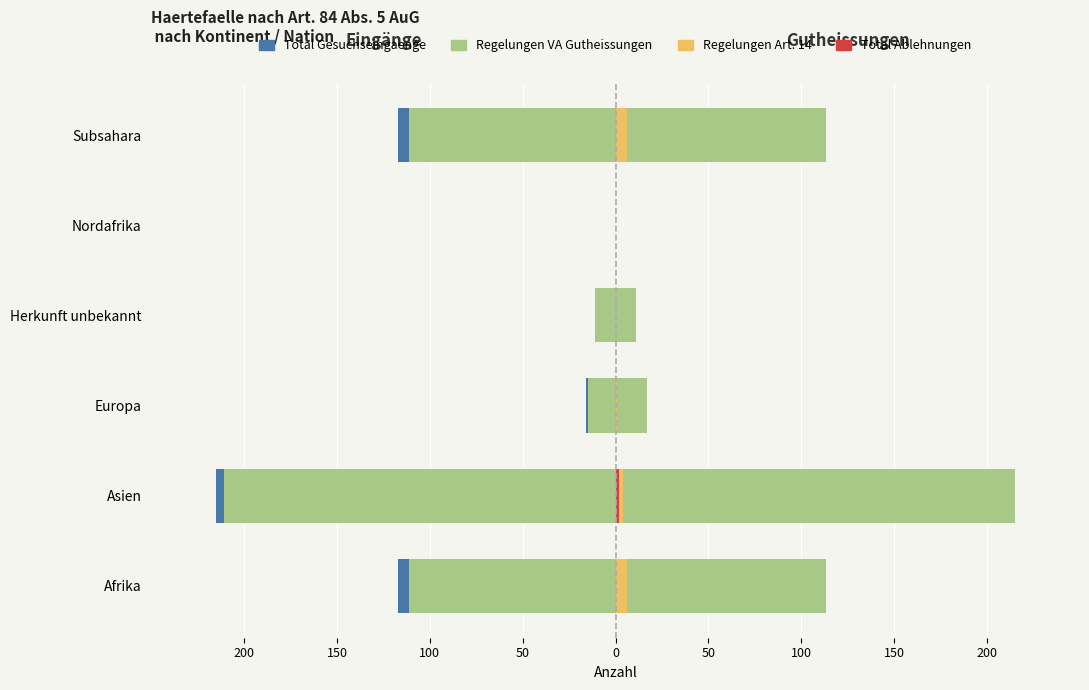

What is the average value of the Regelungen Art14 Gesuchseingaenge series?

3